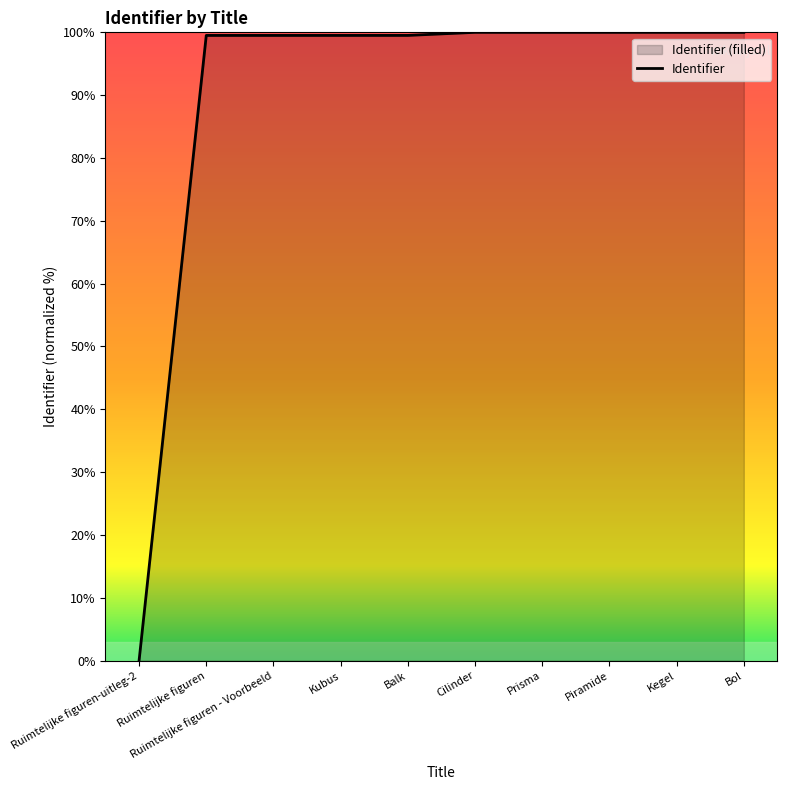

What is the change in value from Ruimtelijke figuren to Cilinder?

+0.5